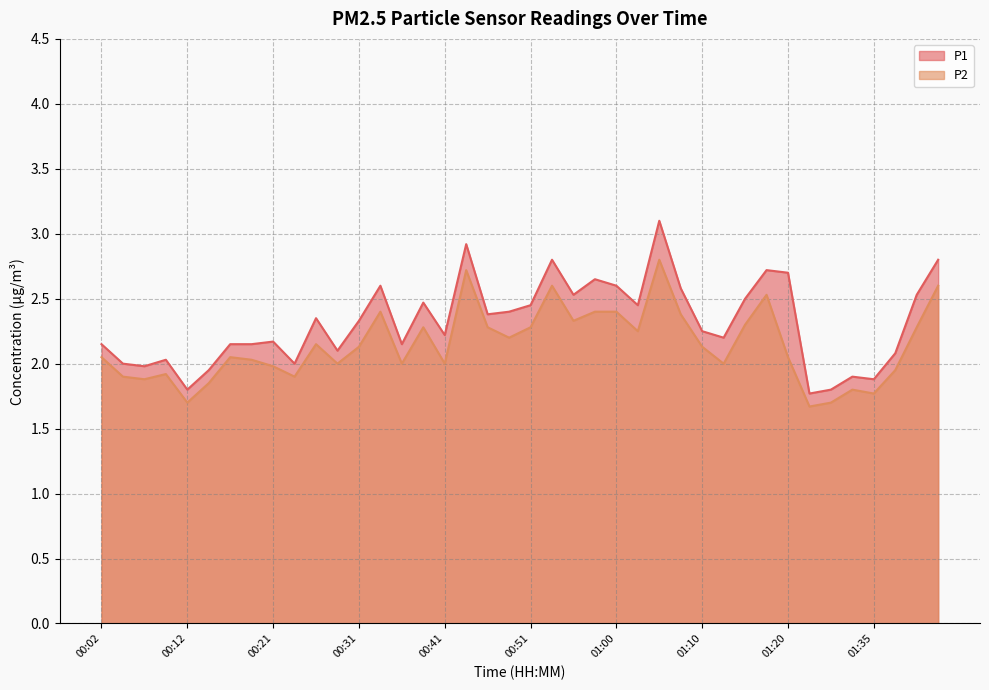

Is the value of P2 at 01:05 greater than the value of P1 at 00:12?

Yes